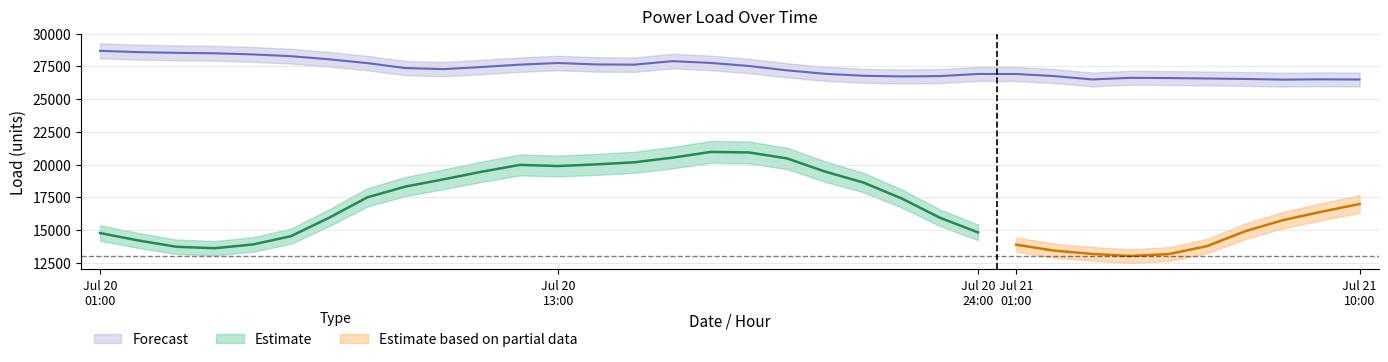

What is the label of the 6th point from the left?

5